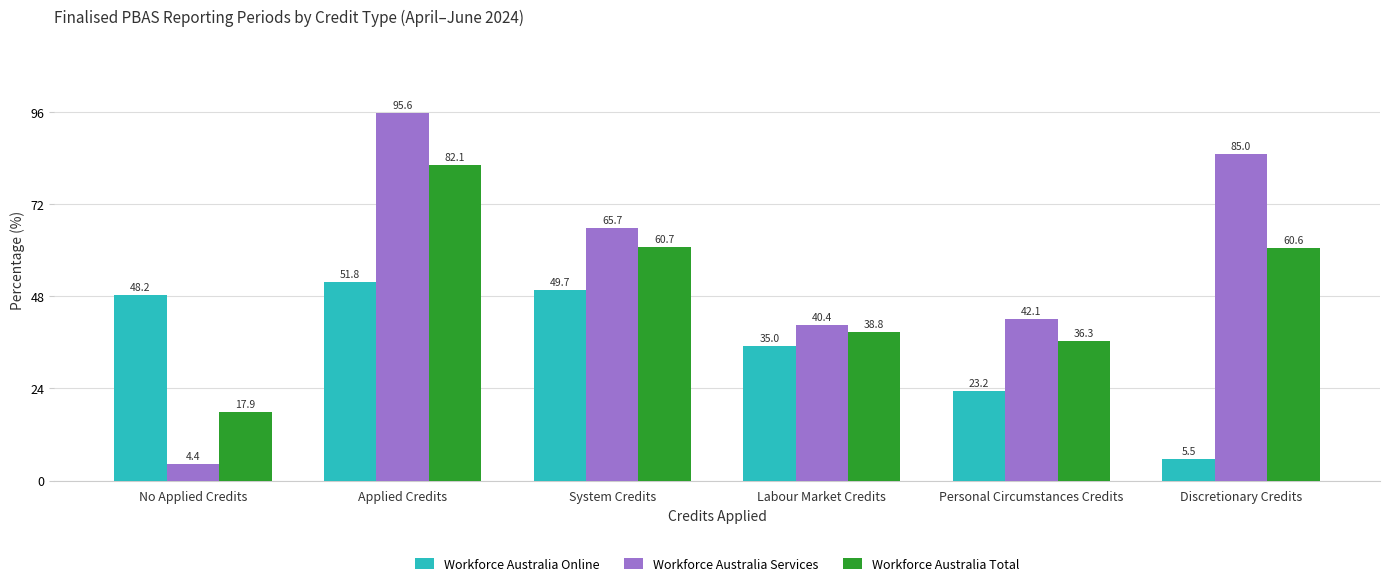

What is the label of the 2nd bar from the left?

Applied Credits